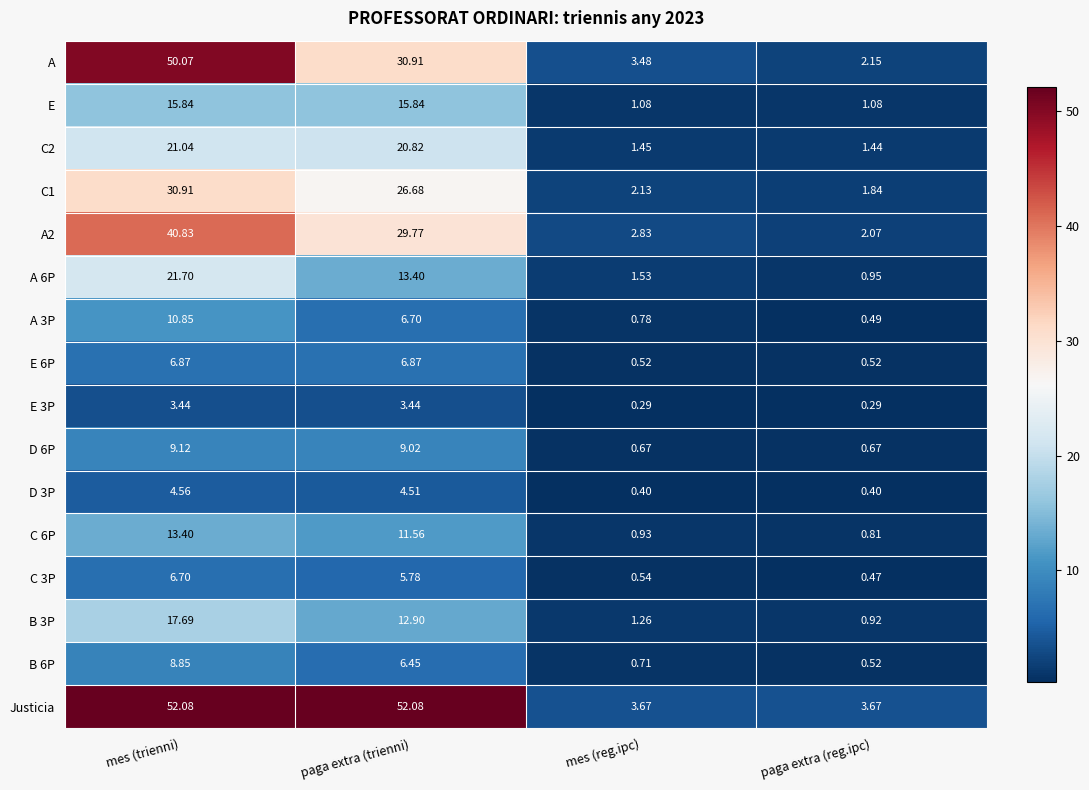

Which series has the largest total across all categories?

Justicia